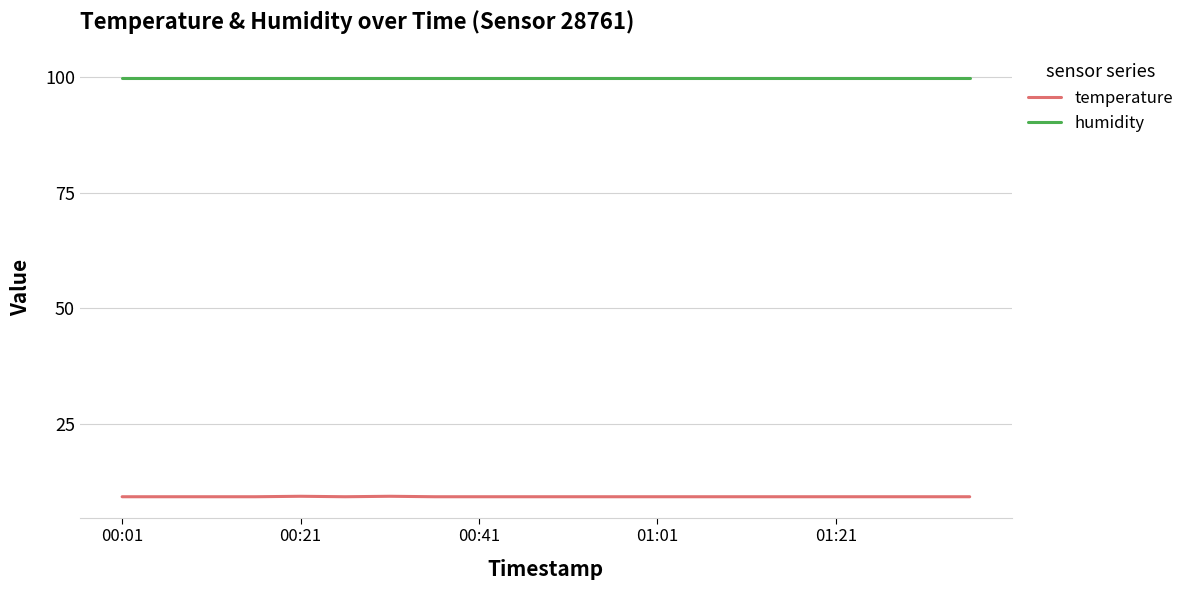

Rank the series by their average value, from highest to lowest.

humidity, temperature